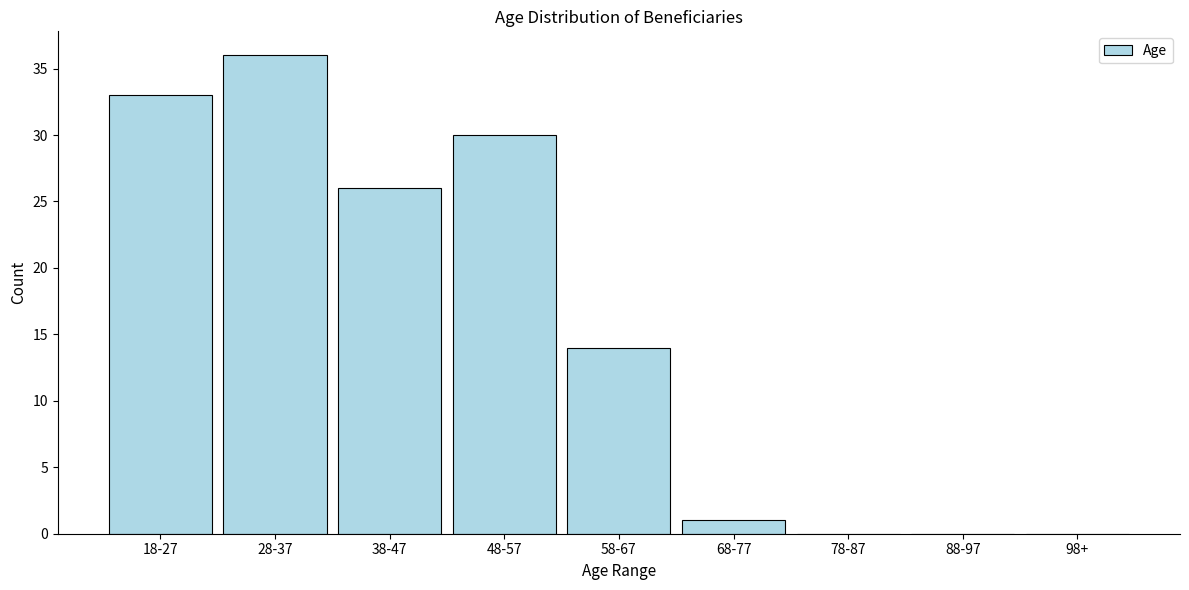

Reading left to right, transcribe all the data shown in this chart.

18-27=33	28-37=36	38-47=26	48-57=30	58-67=14	68-77=1	78-87=0	88-97=0	98+=0